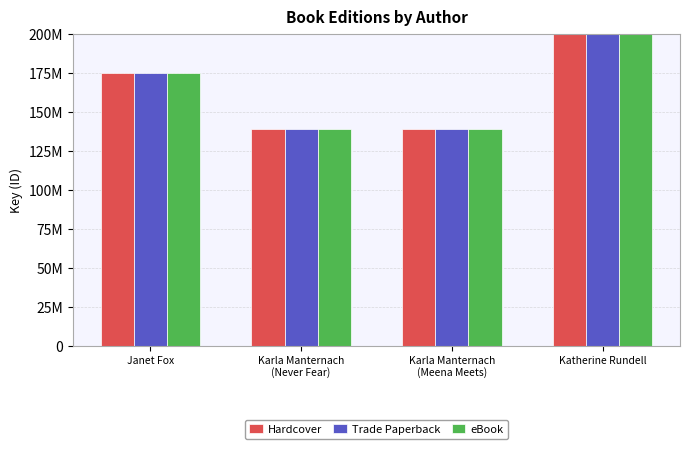

The value of Trade Paperback at Janet Fox is 175100557. True or false?

True